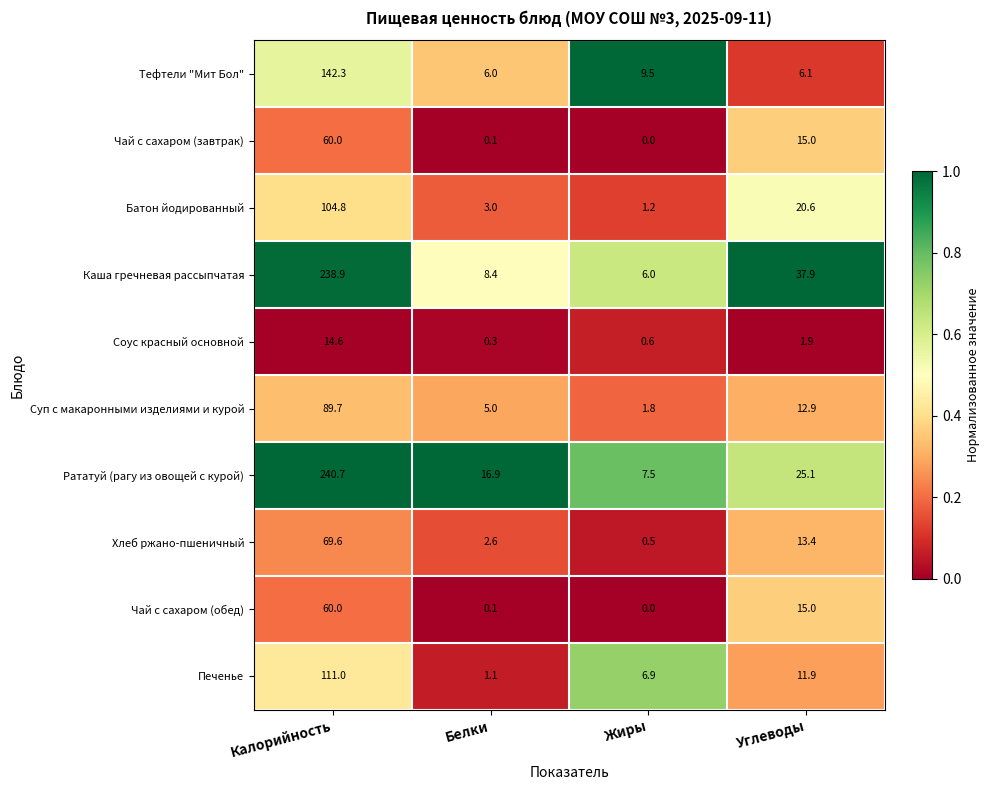

What is the spread (max minus min) of values at Углеводы?

36.0